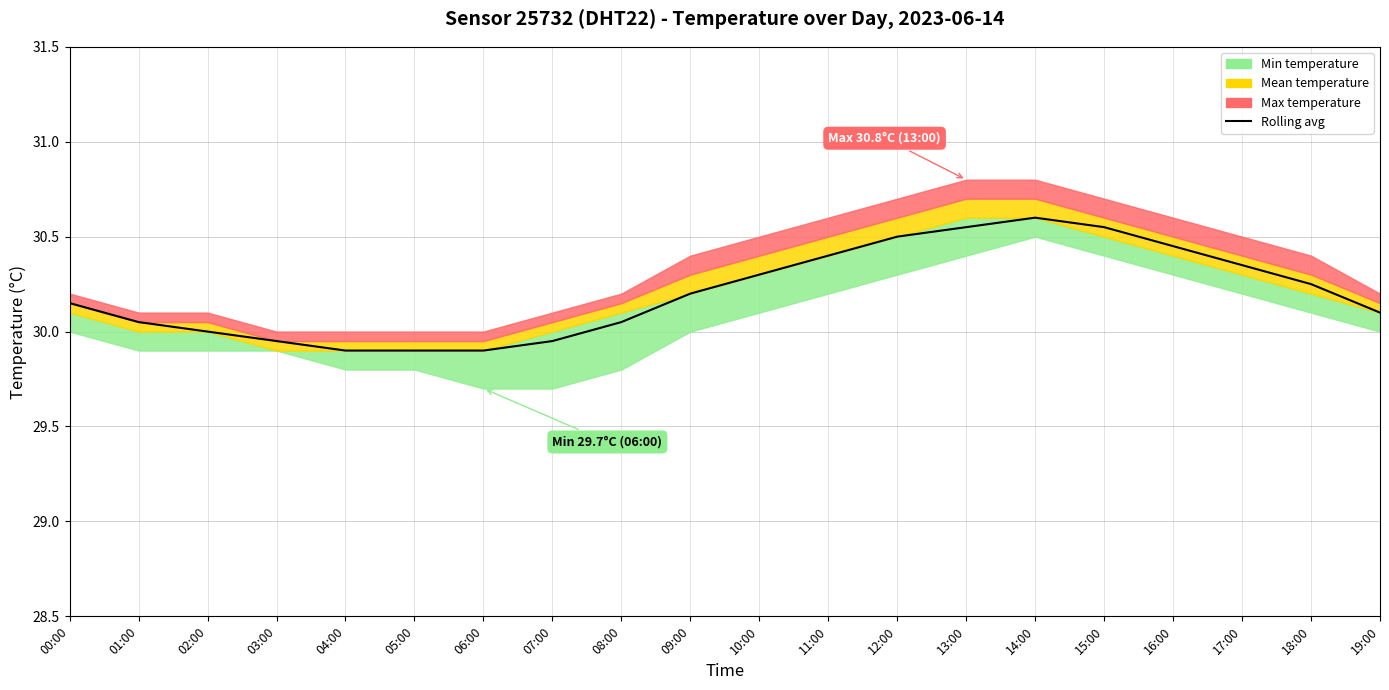

Reading right to left, list all the values displayed in this chart.

19:00=30.1	18:00=30.2	17:00=30.4	16:00=30.4	15:00=30.6	14:00=30.6	13:00=30.6	12:00=30.5	11:00=30.4	10:00=30.3	09:00=30.2	08:00=30.1	07:00=29.9	06:00=29.9	05:00=29.9	04:00=29.9	03:00=29.9	02:00=30.0	01:00=30.1	00:00=30.1